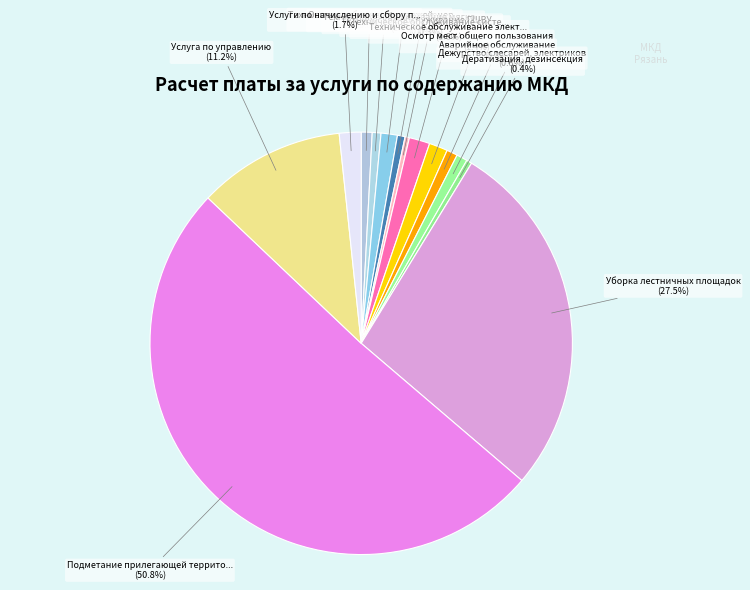

Is there a majority slice in this chart?

Yes